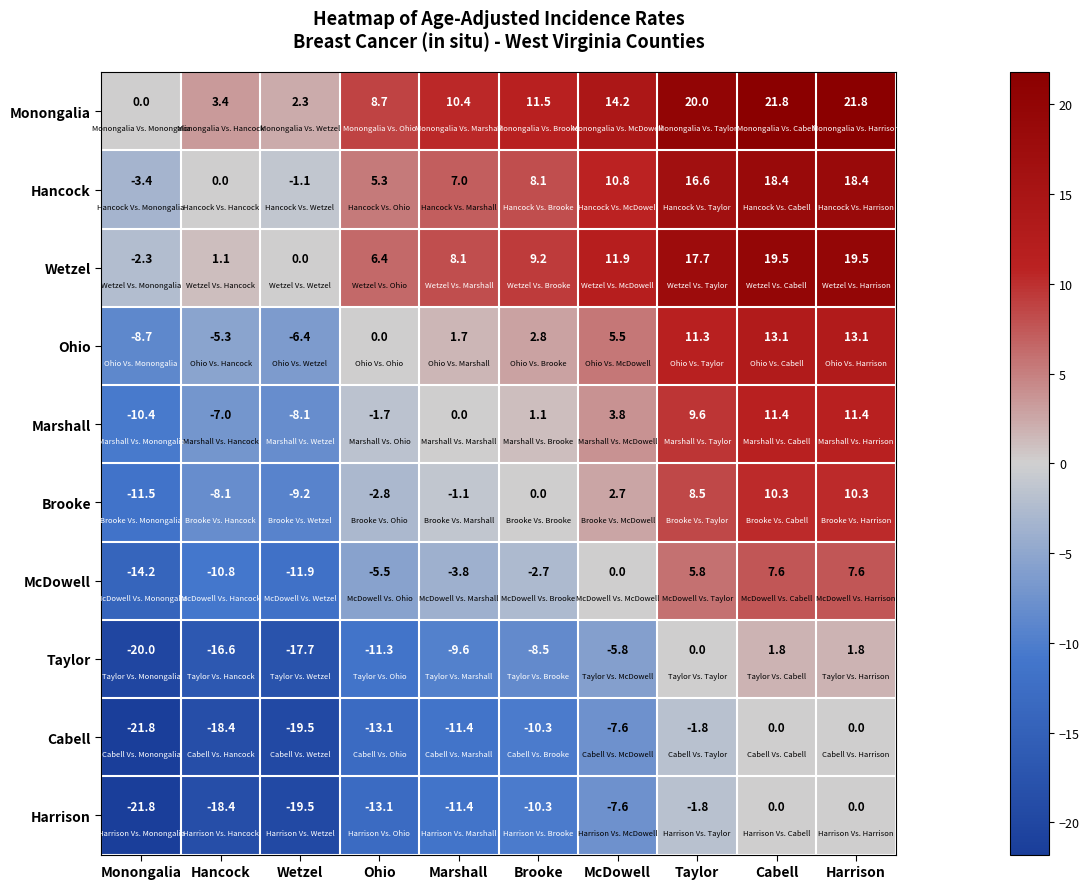

At which label is Marshall closest to 0?

Marshall